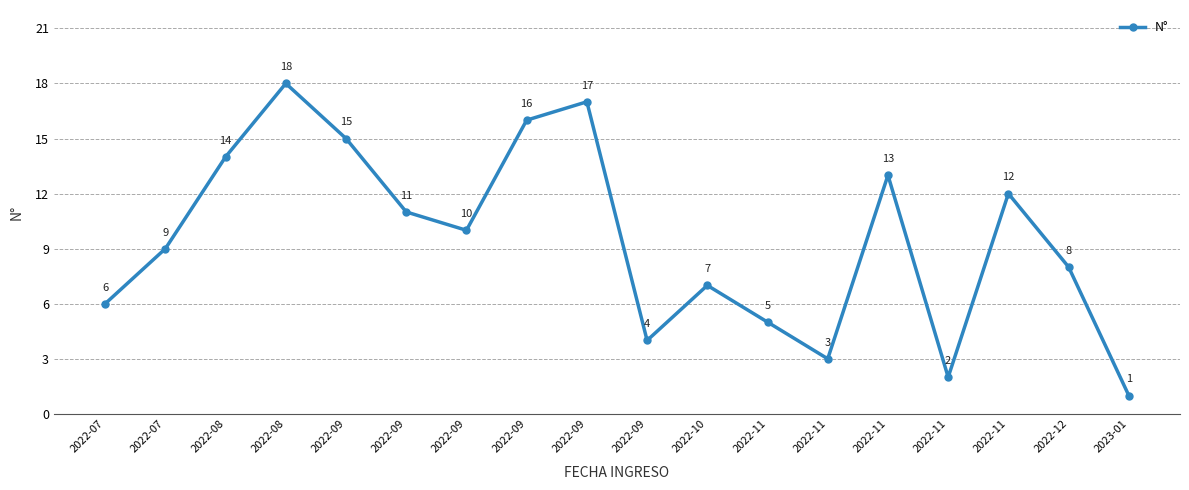

How many interior local valleys (lower than both neighbors) does the data have?

4